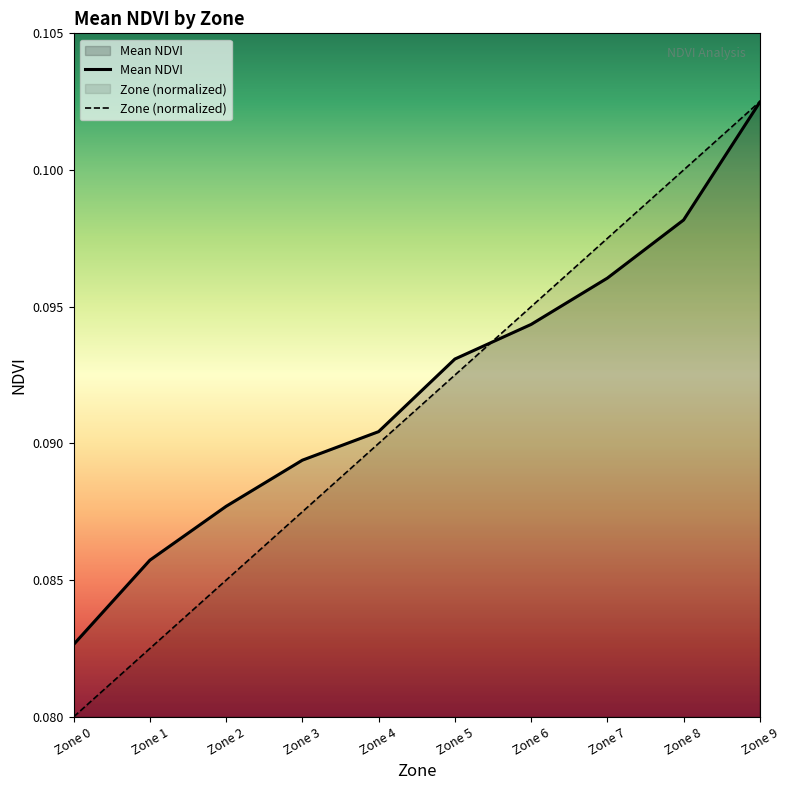

Reading left to right, list all the values displayed in this chart.

Mean NDVI: Zone 0=0.1	Zone 1=0.1	Zone 2=0.1	Zone 3=0.1	Zone 4=0.1	Zone 5=0.1	Zone 6=0.1	Zone 7=0.1	Zone 8=0.1	Zone 9=0.1
Mean Zone (normalized): Zone 0=0.1	Zone 1=0.1	Zone 2=0.1	Zone 3=0.1	Zone 4=0.1	Zone 5=0.1	Zone 6=0.1	Zone 7=0.1	Zone 8=0.1	Zone 9=0.1